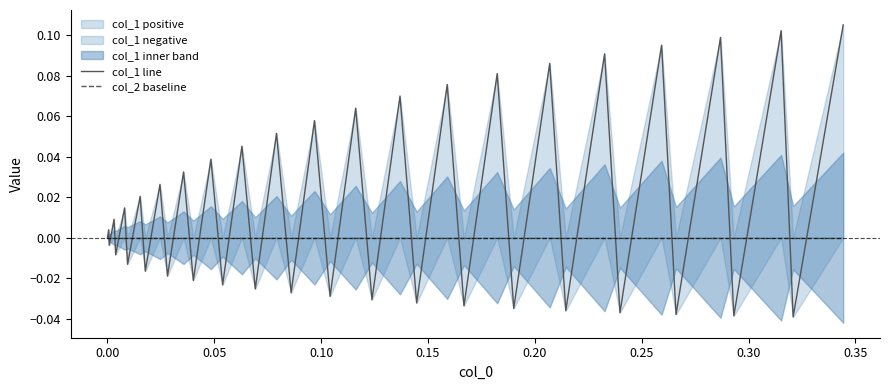

How many distinct data groups are displayed?

2